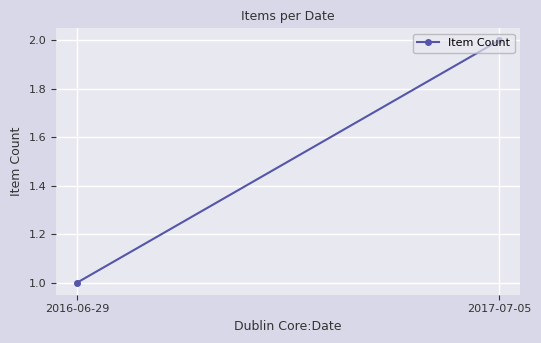

What is the average value?

2